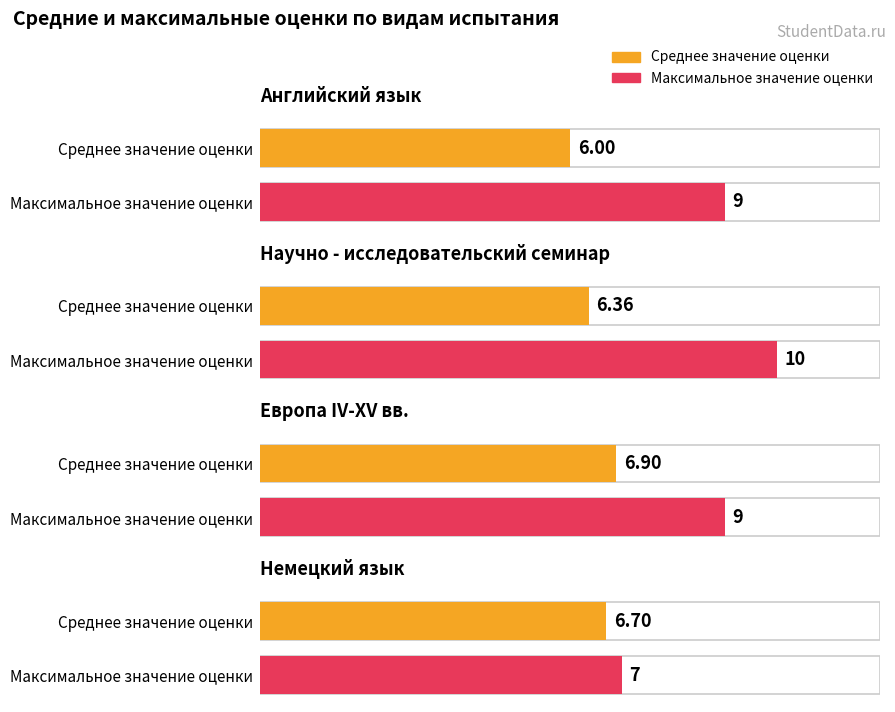

Between Английский язык and Научно - исследовательский семинар, which is larger?

Научно - исследовательский семинар